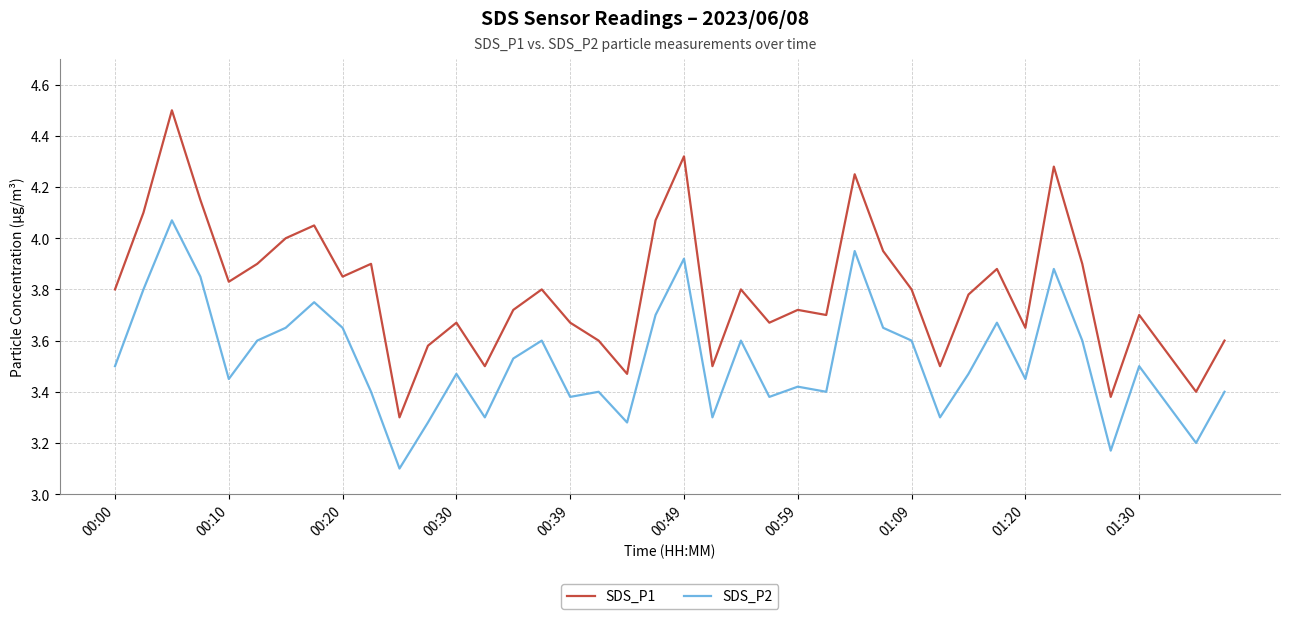

List the series in order of their overall mean, highest first.

SDS_P1, SDS_P2